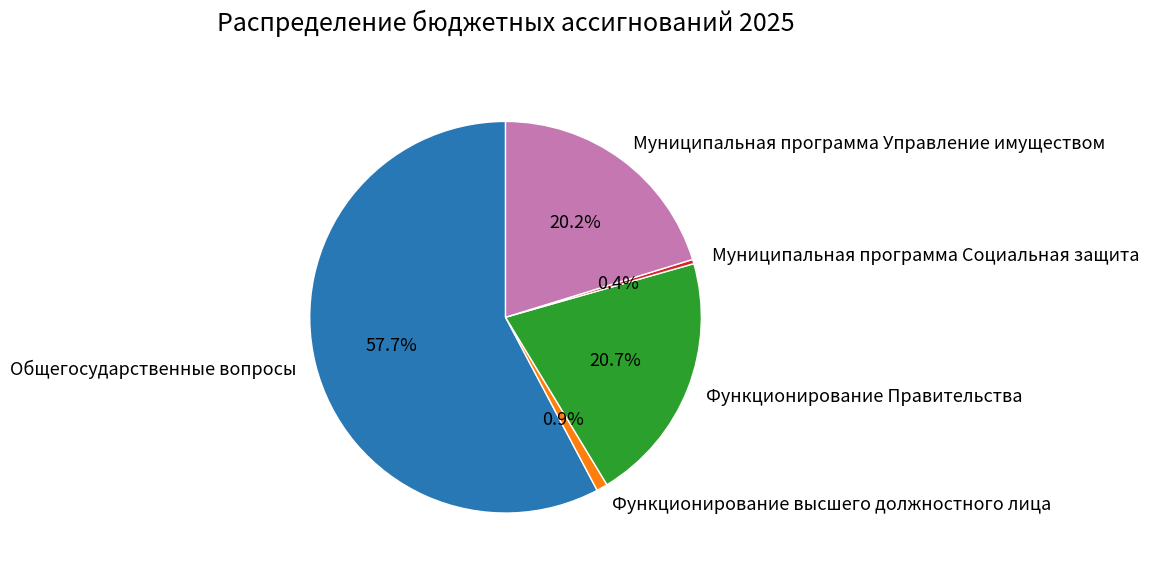

The Муниципальная программа Социальная защита slice represents 0% of the pie. True or false?

True